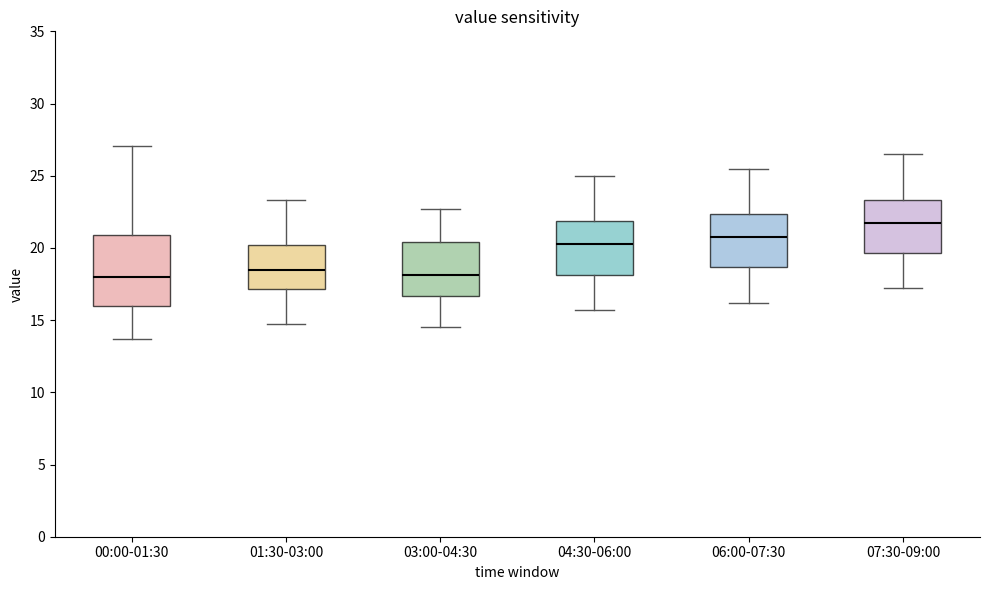

Reading left to right, transcribe this box plot: for each box, give where its median line is, the range the box spans, and where its two whiskers end, as read against the y-axis. The values are not printed on the chart, so give them approximately, as read against the axis.

00:00-01:30: median 18.0, box 16.0 to 21.0, whiskers 13.5 to 27.0
01:30-03:00: median 18.5, box 17.0 to 20.0, whiskers 14.5 to 23.5
03:00-04:30: median 18.0, box 16.5 to 20.5, whiskers 14.5 to 22.5
04:30-06:00: median 20.5, box 18.0 to 22.0, whiskers 15.5 to 25.0
06:00-07:30: median 21.0, box 18.5 to 22.5, whiskers 16.0 to 25.5
07:30-09:00: median 22.0, box 19.5 to 23.5, whiskers 17.0 to 26.5